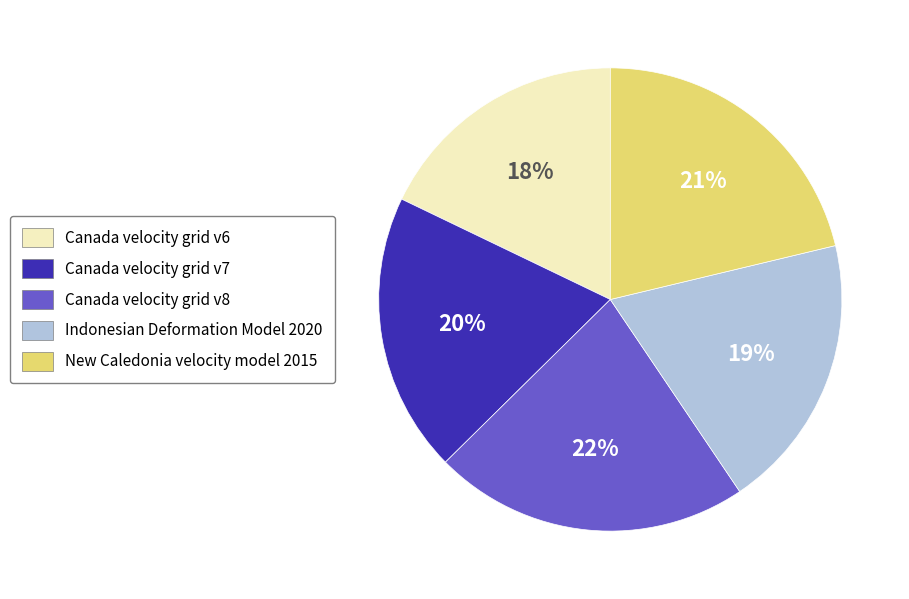

To the nearest percent, what is the difference between the largest and smallest slice percentages?

4%